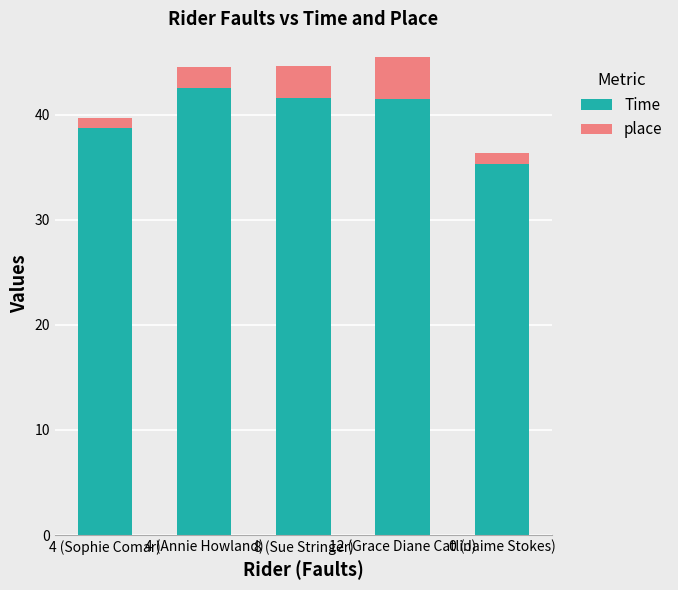

What is the highest value of the Time series?

42.5